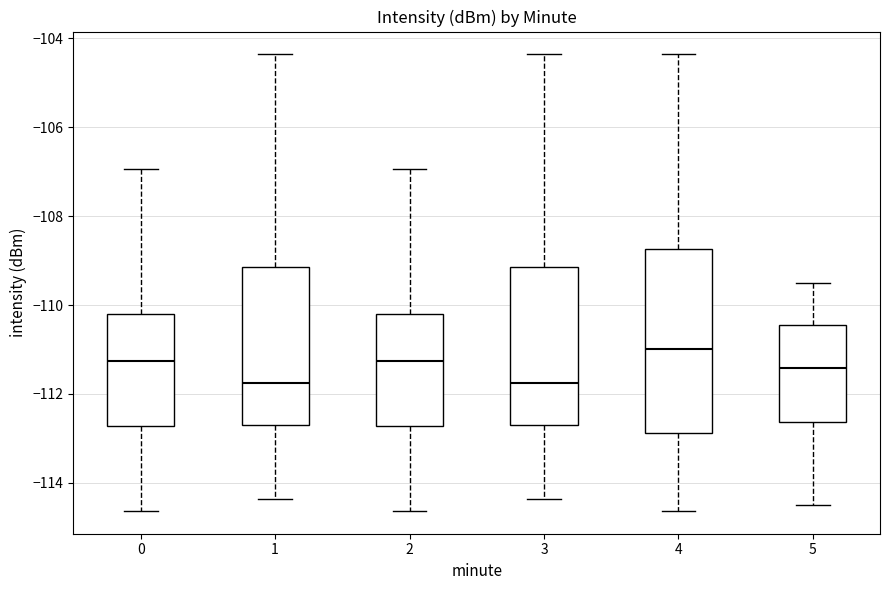

Which box is the tallest, from its lower edge to its upper edge?

4